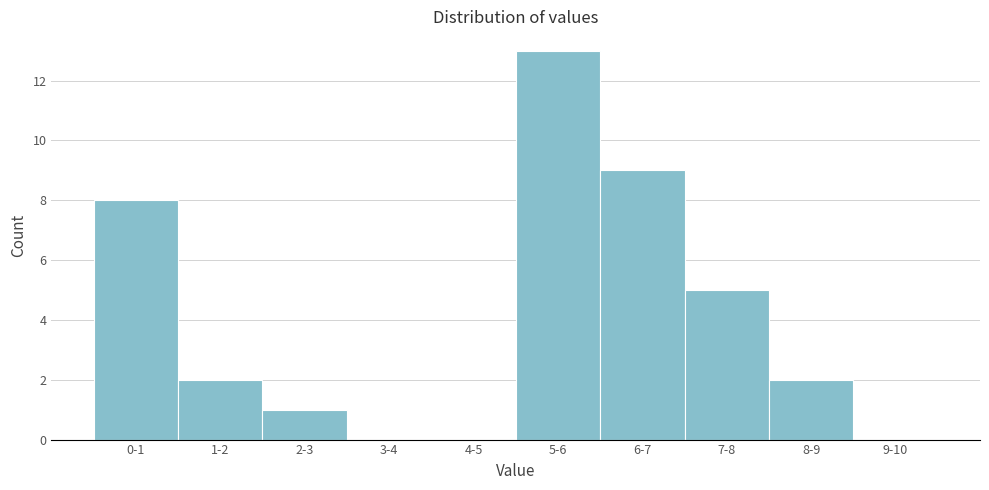

Reading right to left, list all the values displayed in this chart.

9-10=0	8-9=2	7-8=5	6-7=9	5-6=13	4-5=0	3-4=0	2-3=1	1-2=2	0-1=8